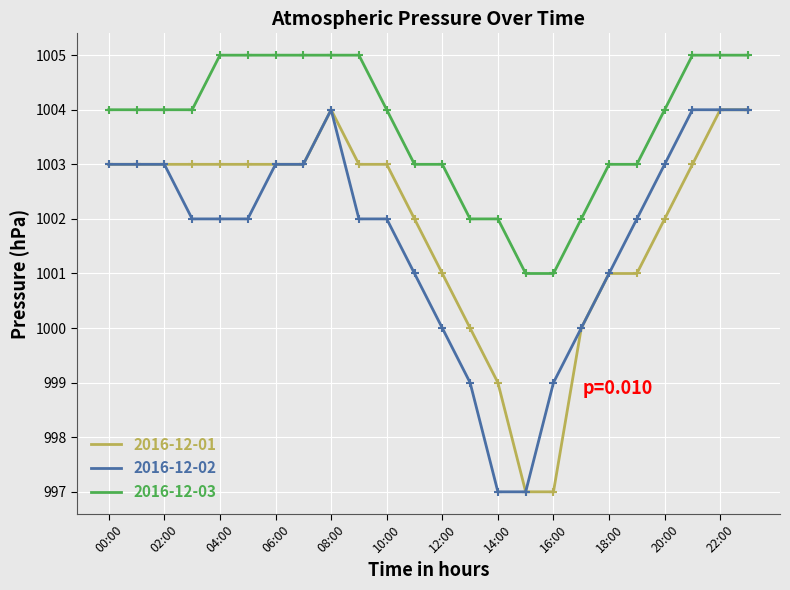

True or false: 2016-12-01 and 2016-12-03 intersect in this chart.

False